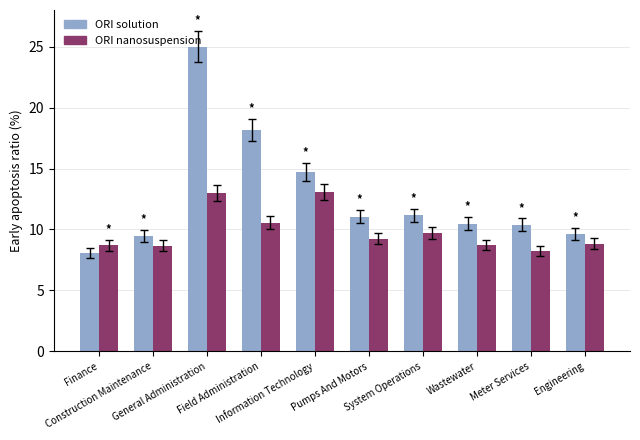

List the series in order of their overall mean, highest first.

ORI solution, ORI nanosuspension